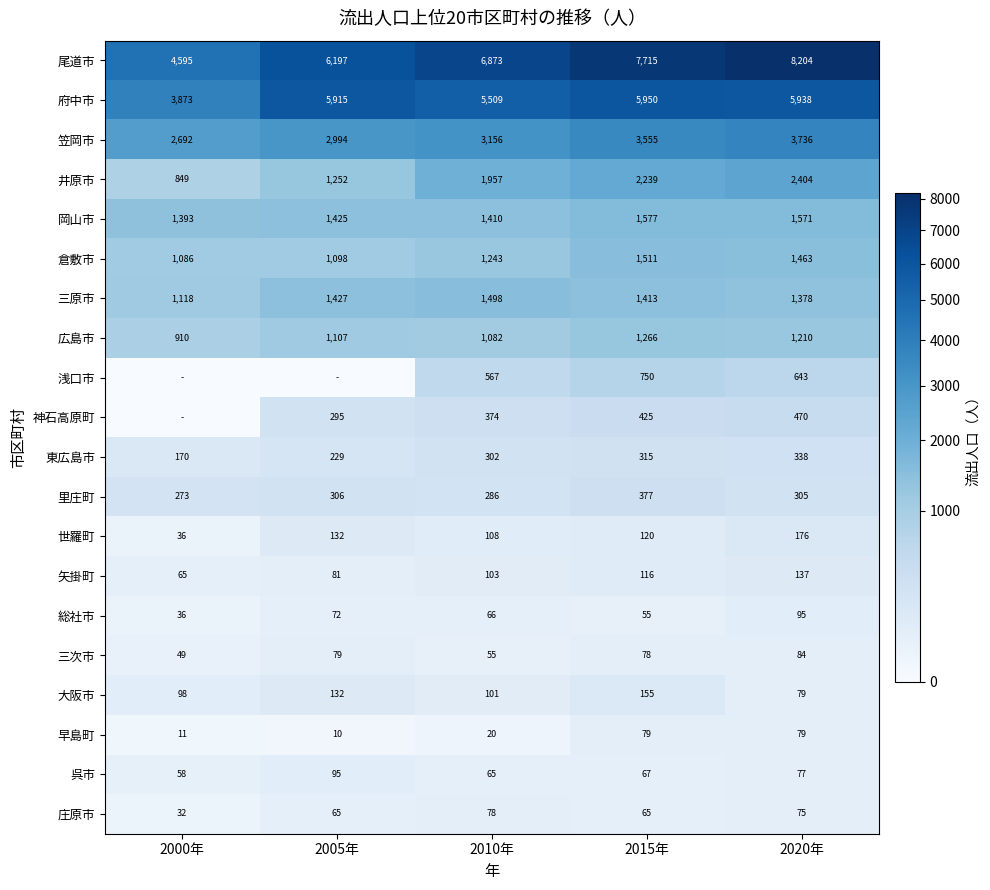

Which series changed the most between 2015年 and 2020年?

尾道市